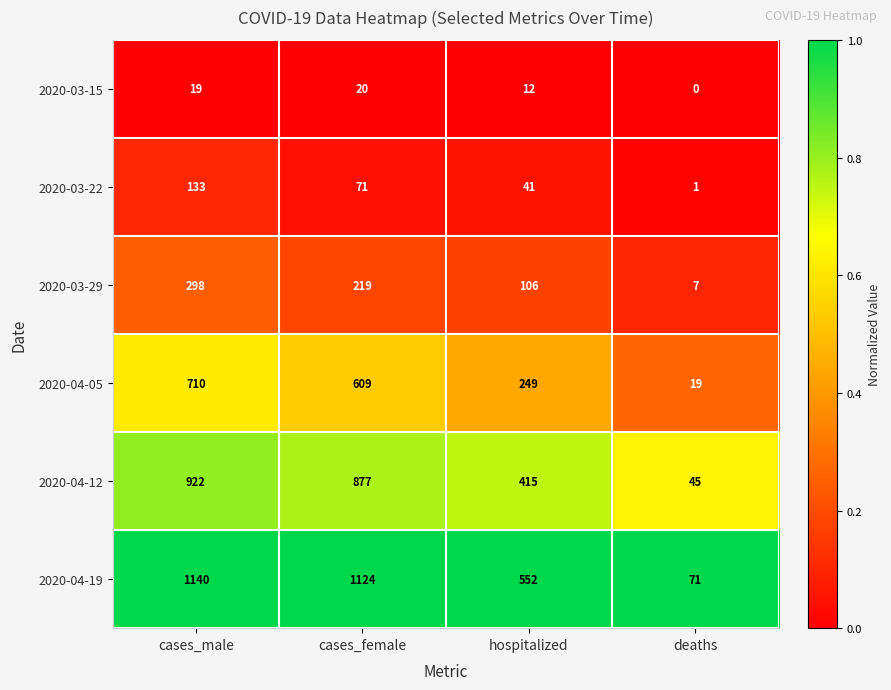

Which series has the largest total across all categories?

2020-04-19